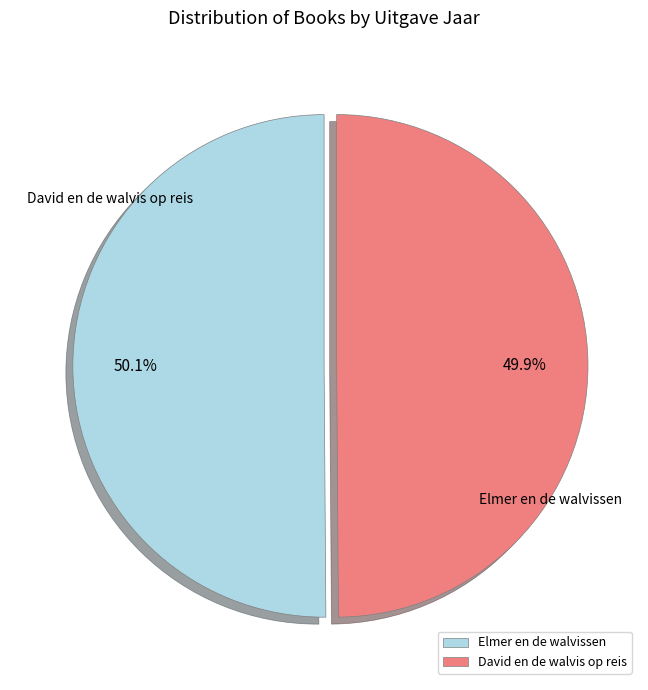

How many segments does this pie chart have?

2